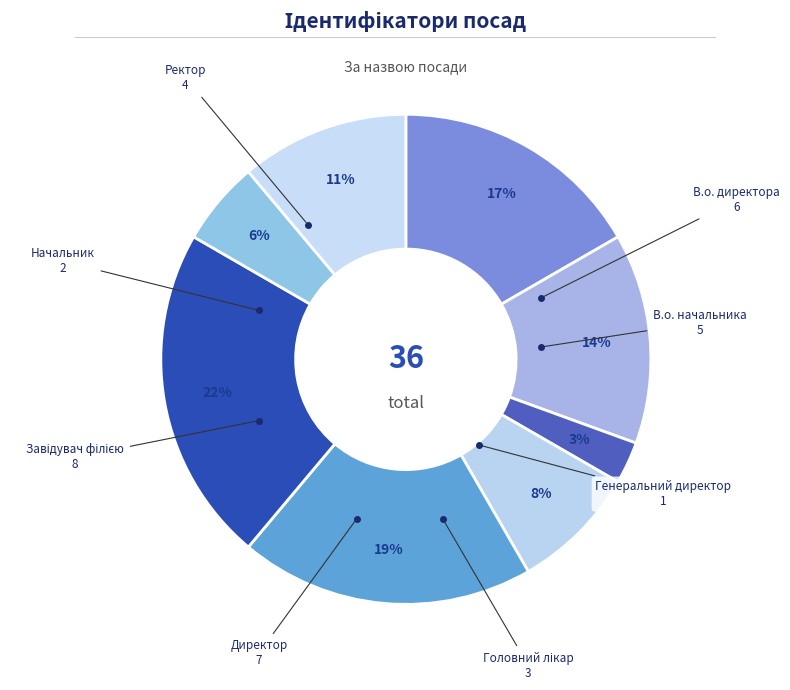

To the nearest percent, what is the difference between the largest and smallest slice percentages?

19%